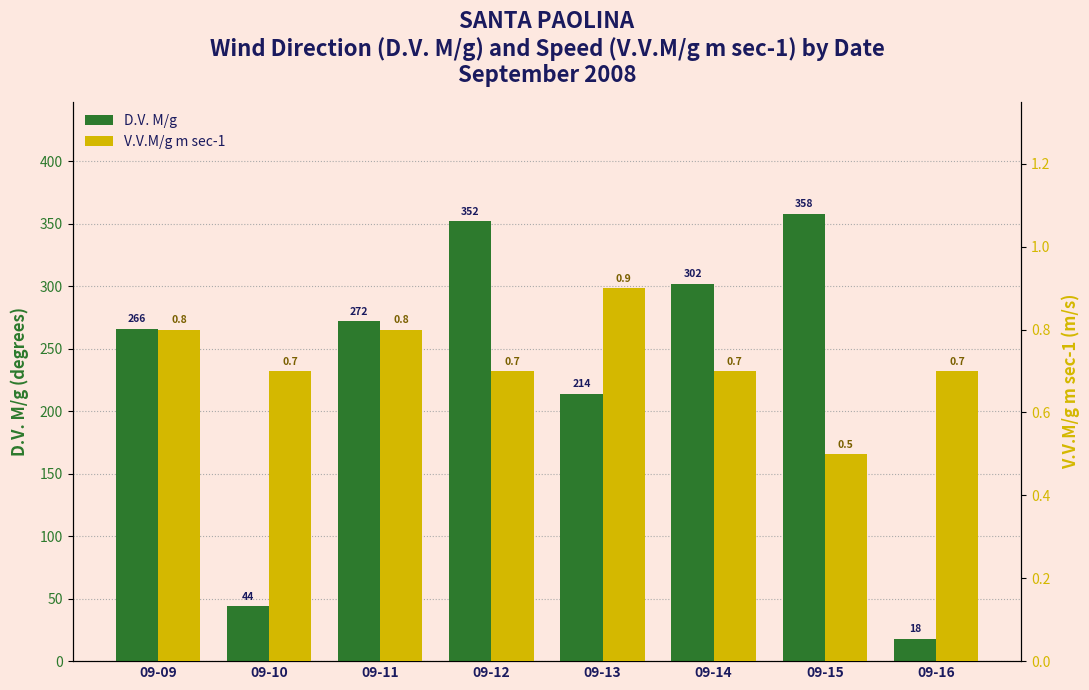

Is it true that V.V.M/g m sec-1 equals 0.7 at 09-12?

True